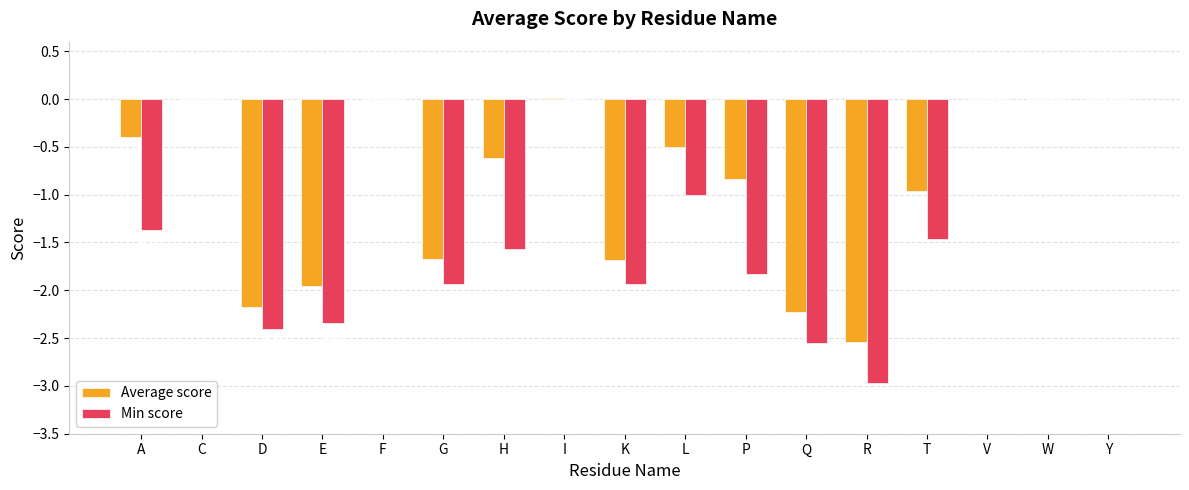

Which series has the largest total across all categories?

Average score